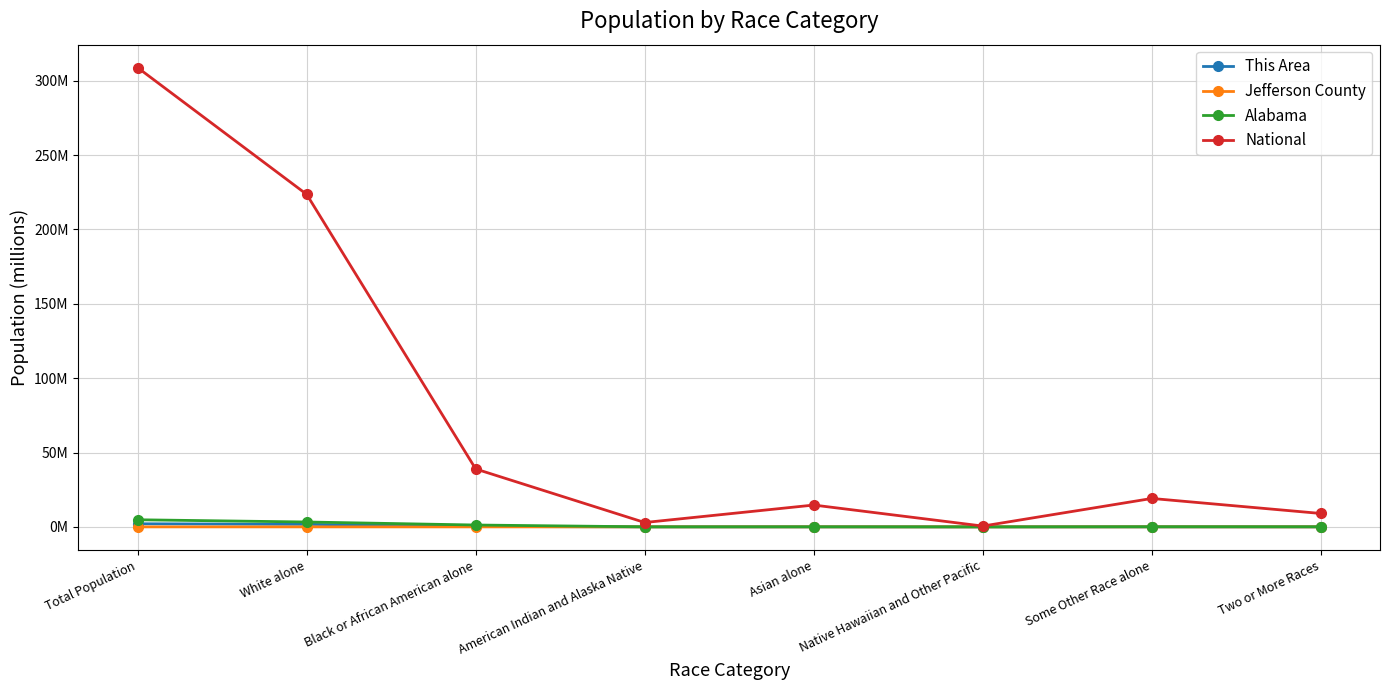

What is the greatest value displayed?

308.7